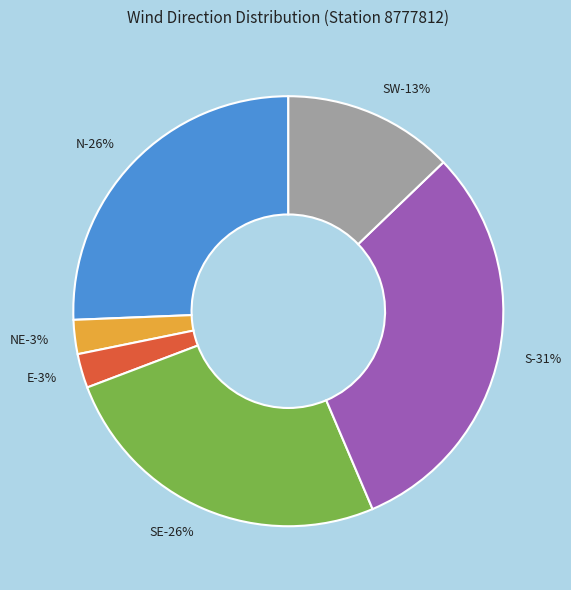

Between 139 and 186, which is larger?

186